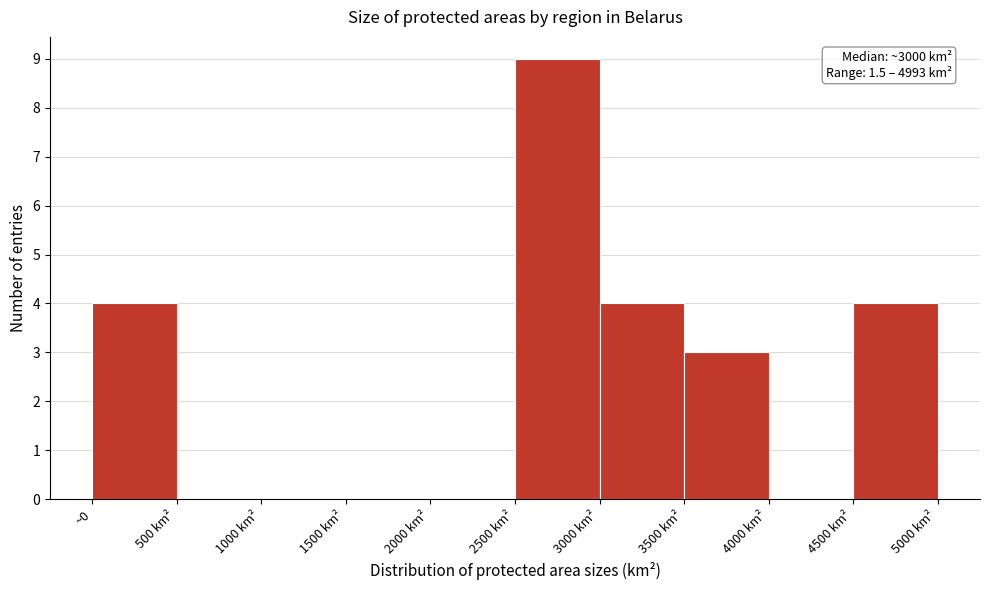

Reading left to right, transcribe all the data shown in this chart.

~0=4	500 km²=0	1000 km²=0	1500 km²=0	2000 km²=0	2500 km²=9	3000 km²=4	3500 km²=3	4000 km²=0	4500 km²=4